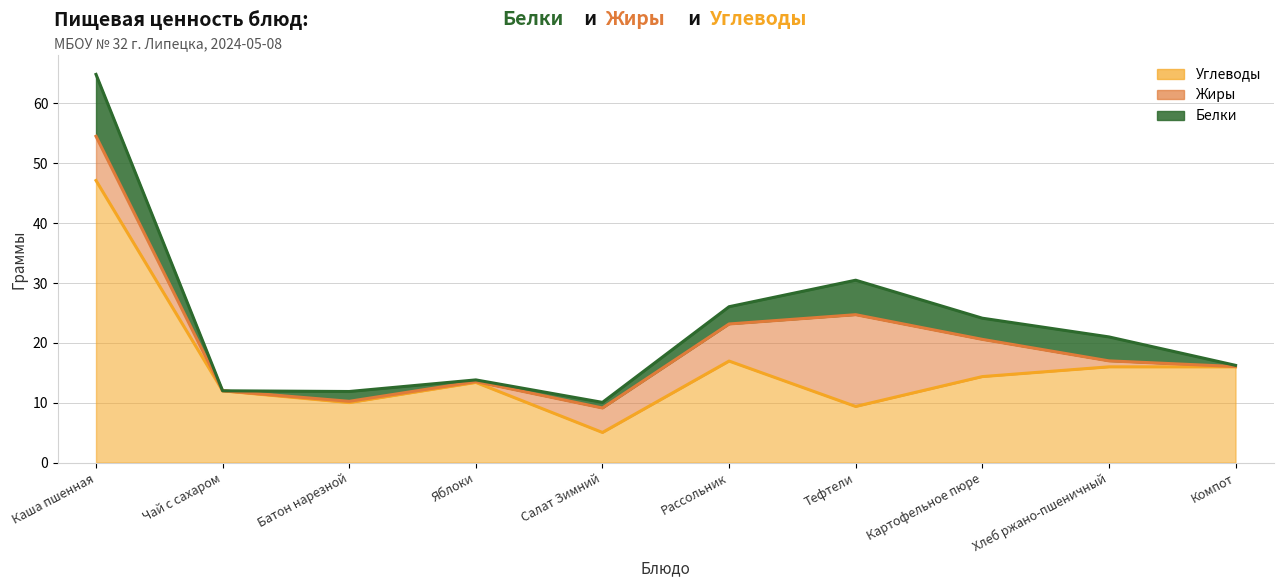

True or false: Белки and Углеводы cross at least once.

False